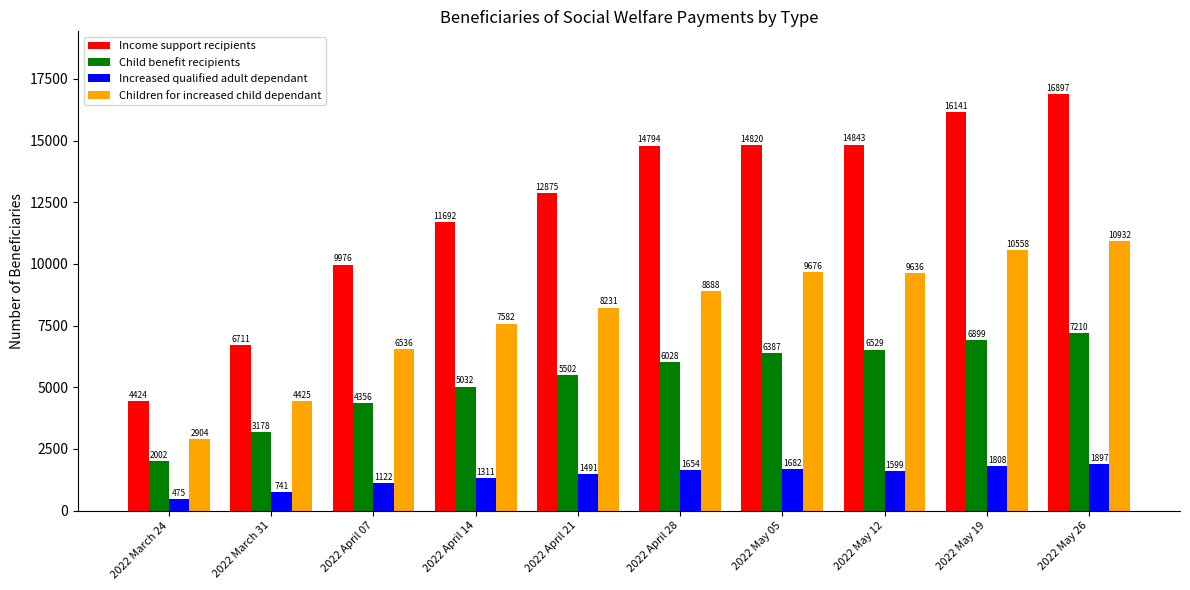

What is the value of the Income support recipients bar at the 6th from the left?

14794